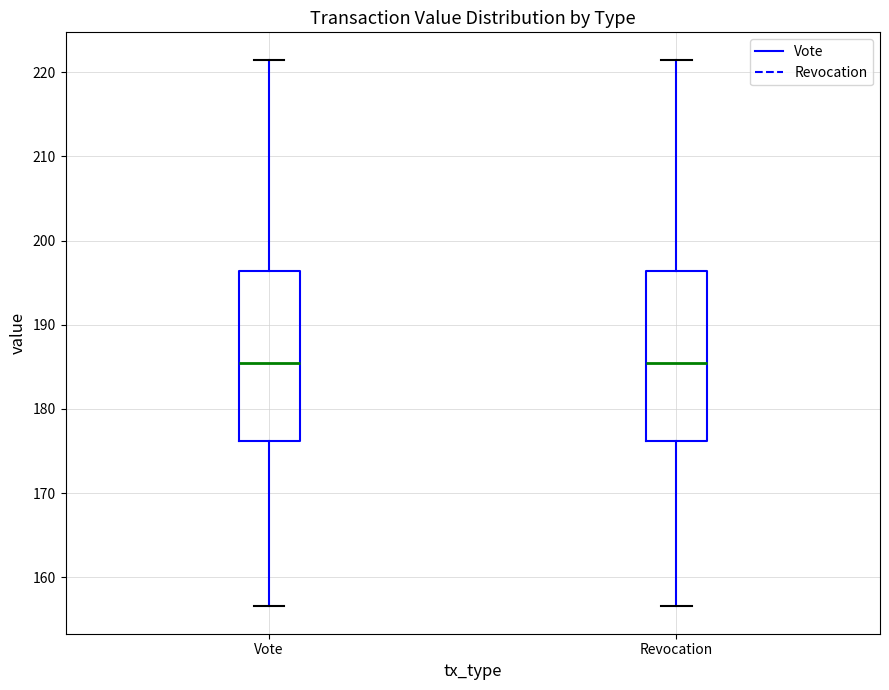

Reading left to right, read every box against the y-axis: the position of its median line, the range the box covers, and the ends of its whiskers. The values are not printed on the chart, so give them approximately, as read against the axis.

Vote: median 185, box 176 to 196, whiskers 157 to 221
Revocation: median 185, box 176 to 196, whiskers 157 to 221